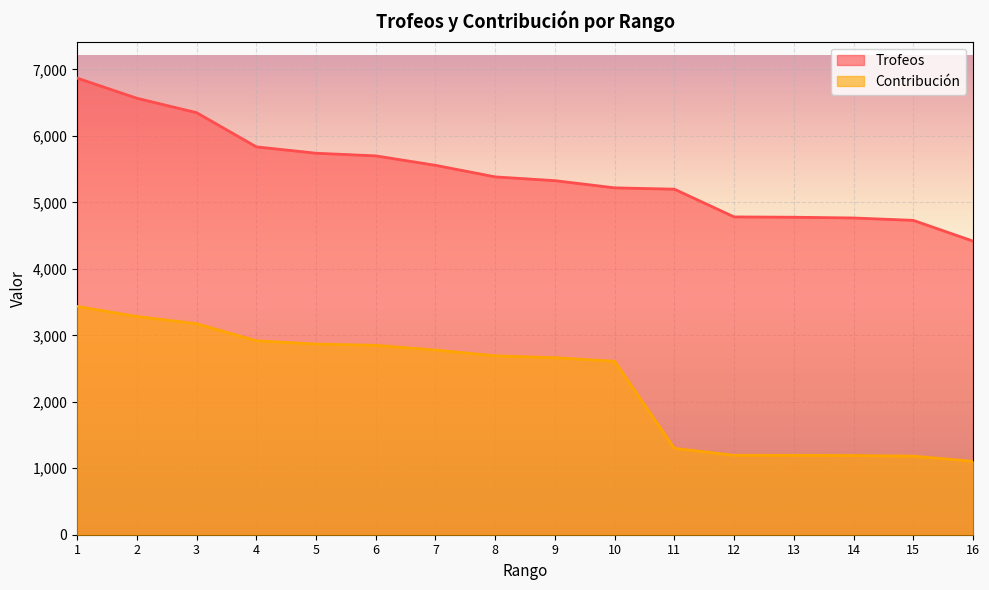

What are all the series names shown in the legend?

Trofeos, Contribución